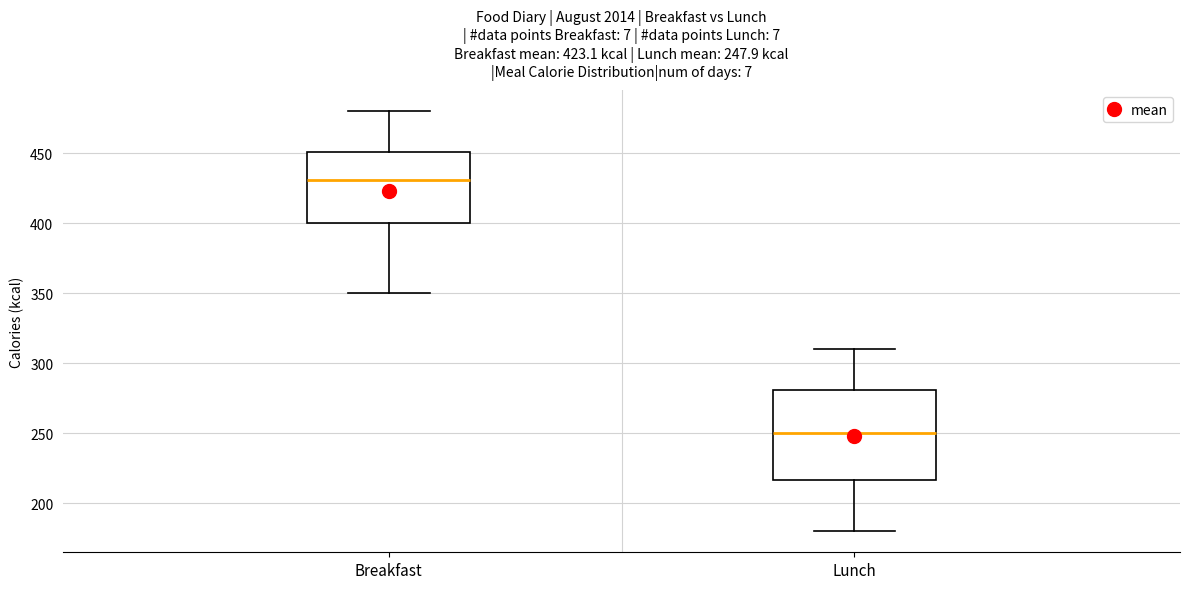

Which box's median line is the lowest?

Lunch